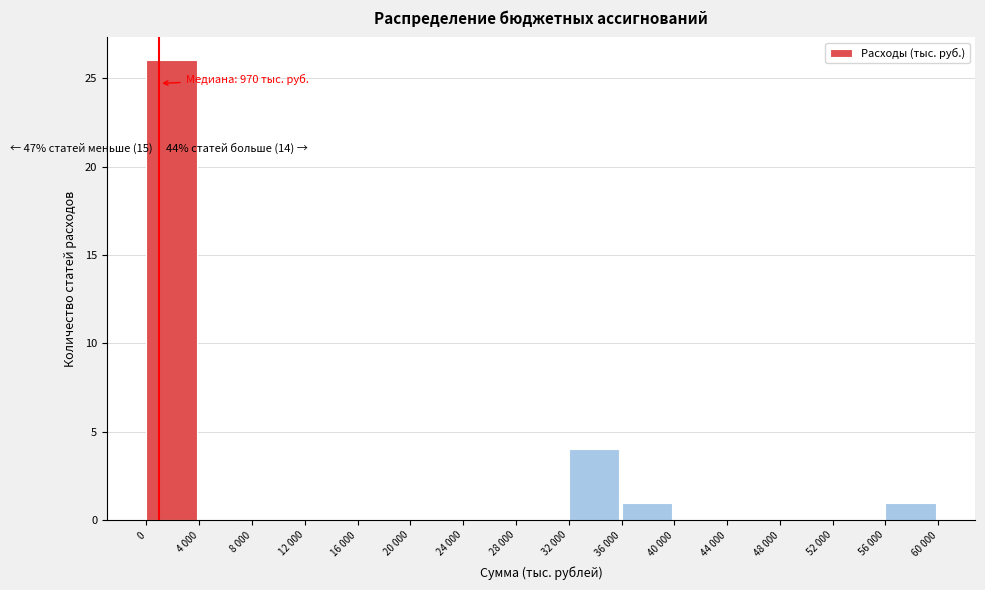

Reading left to right, transcribe all the data shown in this chart.

0=26	4 000=0	8 000=0	12 000=0	16 000=0	20 000=0	24 000=0	28 000=0	32 000=4	36 000=1	40 000=0	44 000=0	48 000=0	52 000=0	56 000=1